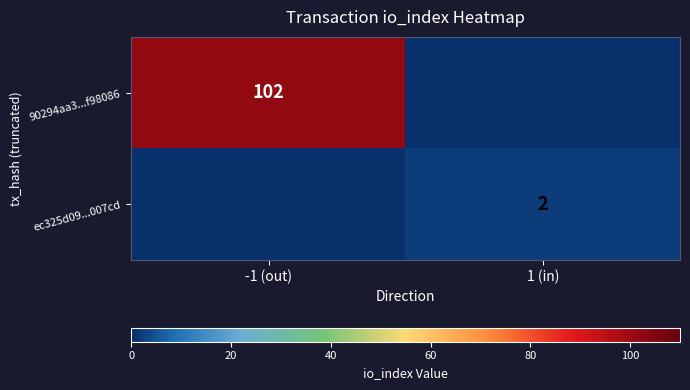

Is the value of ec325d09...007cd at 1 (in) greater than the value of 90294aa3...f98086 at -1 (out)?

No